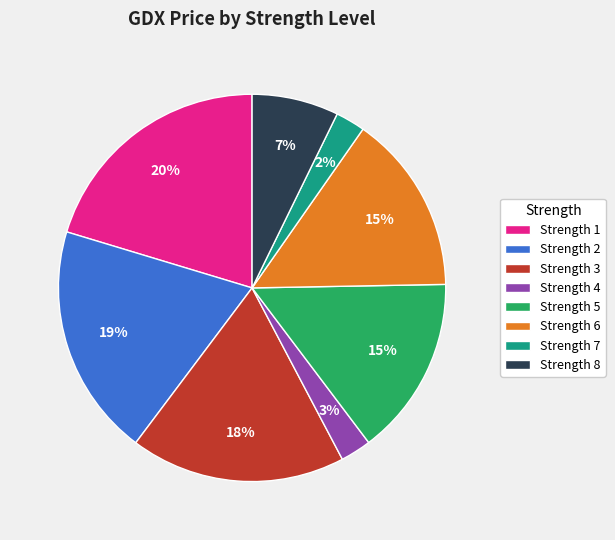

Do Strength 7 and Strength 3 together represent more than half of the pie?

No